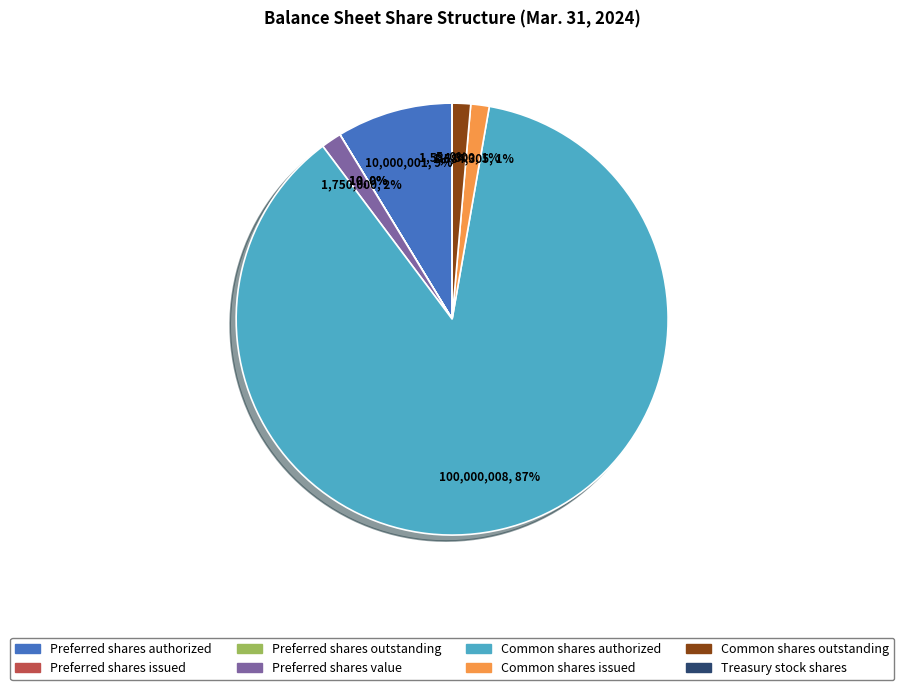

Approximately how many times larger is the value at Common shares authorized compared to Preferred shares outstanding?

10000000.0